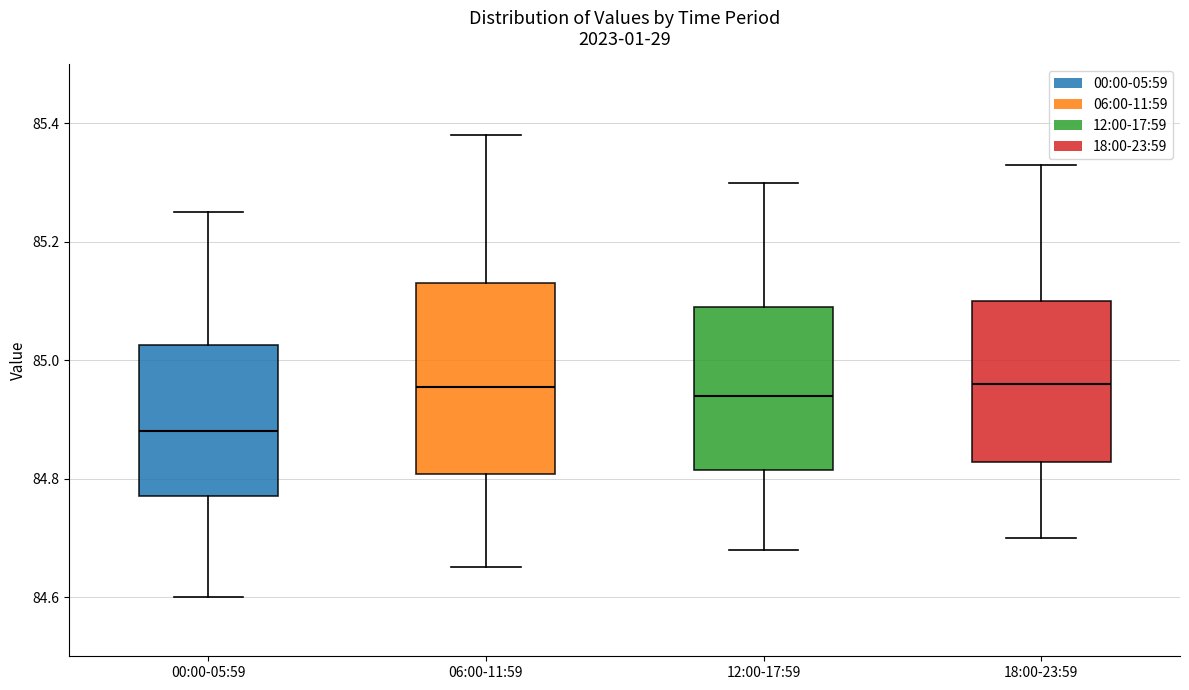

Which box is the tallest, from its lower edge to its upper edge?

06:00-11:59